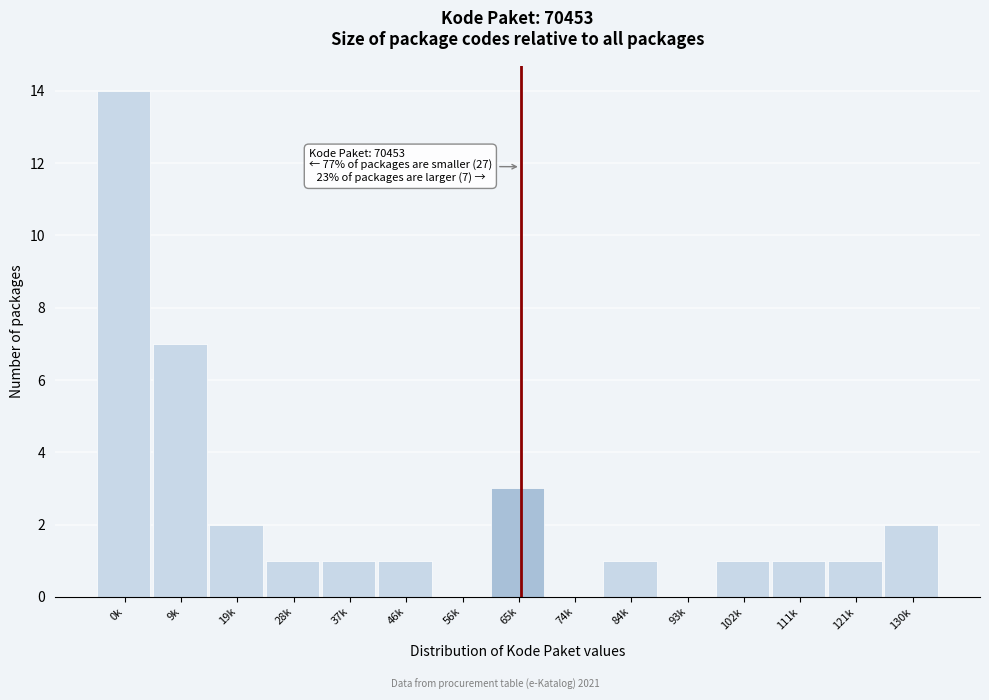

Reading left to right, what are all the values shown in this chart?

0k=14	9k=7	19k=2	28k=1	37k=1	46k=1	56k=0	65k=3	74k=0	84k=1	93k=0	102k=1	111k=1	121k=1	130k=2